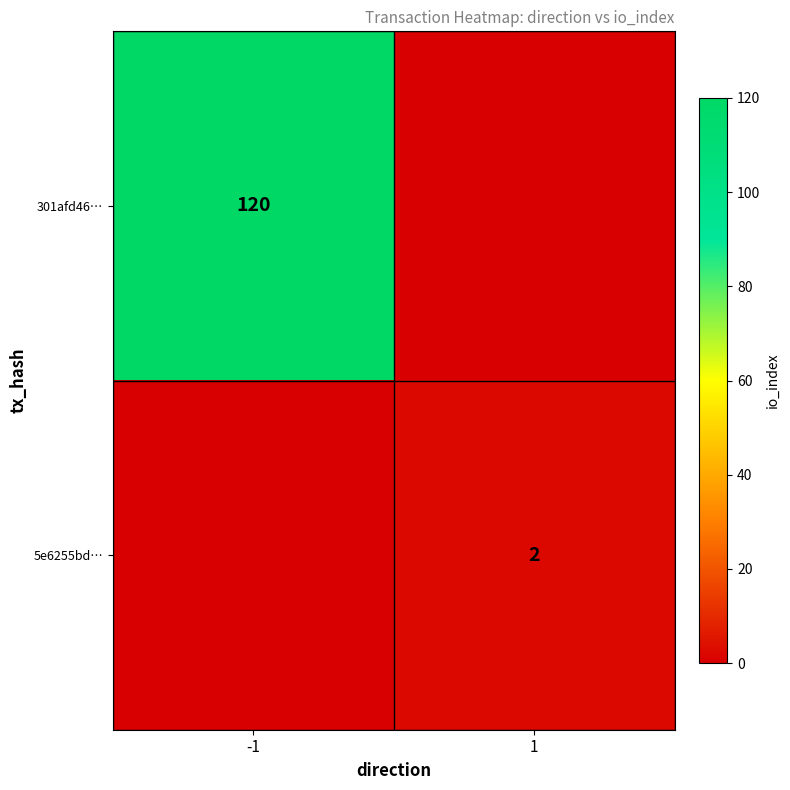

The value of 301afd46… at -1 is 38. True or false?

False